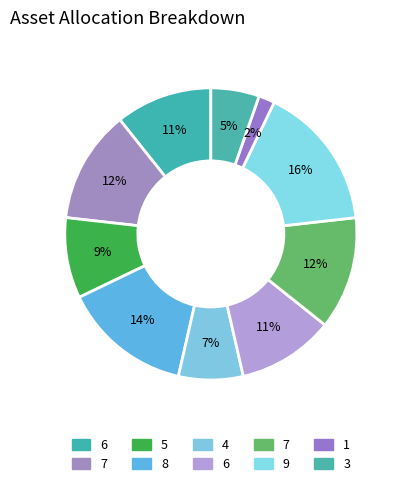

How many slices are in this pie chart?

10